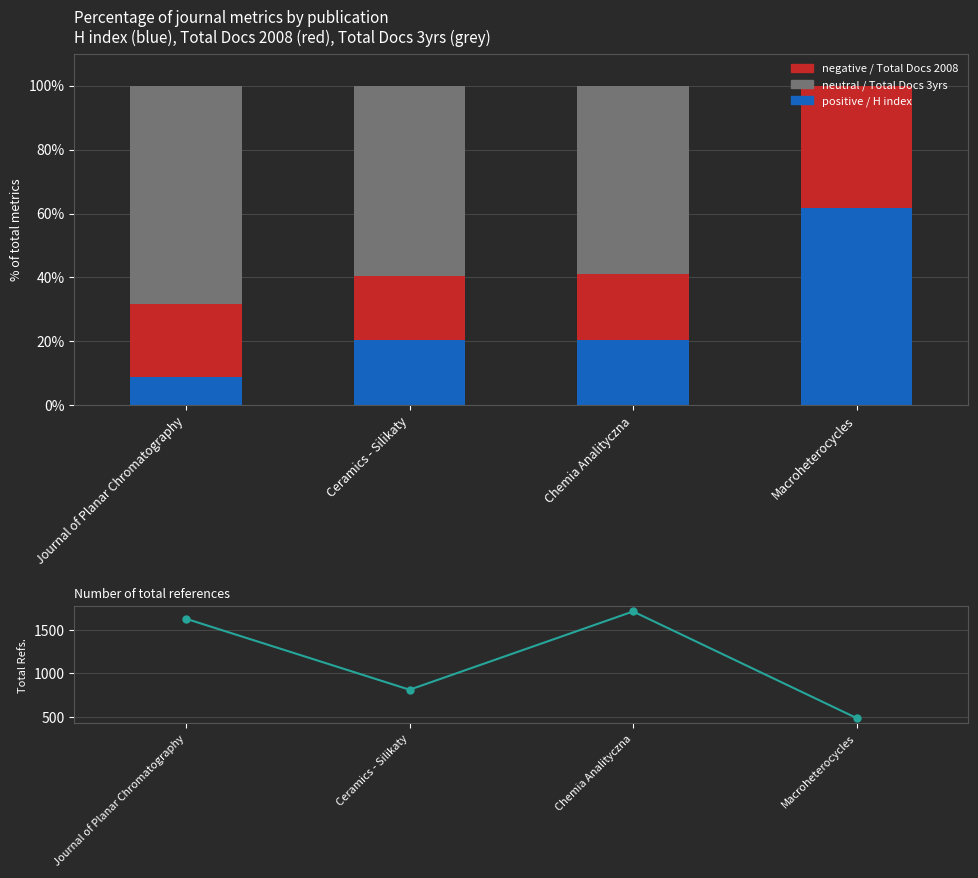

What is the difference between the maximum and minimum values in the Total Refs. series?

1223.0